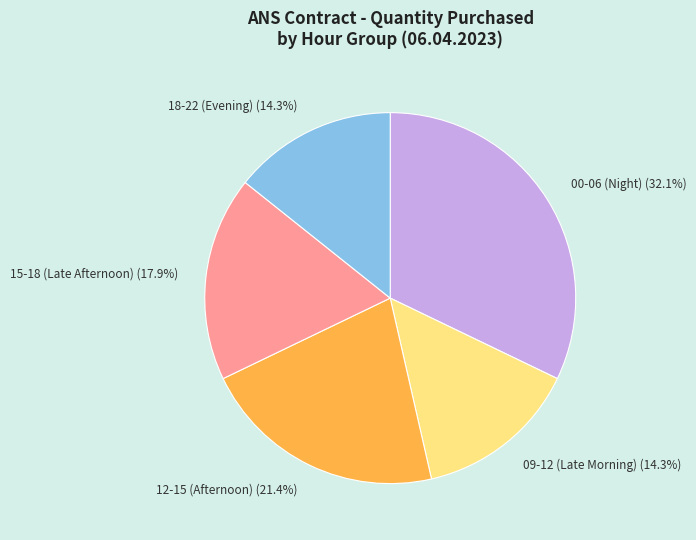

To the nearest percent, what is the average slice percentage?

20%